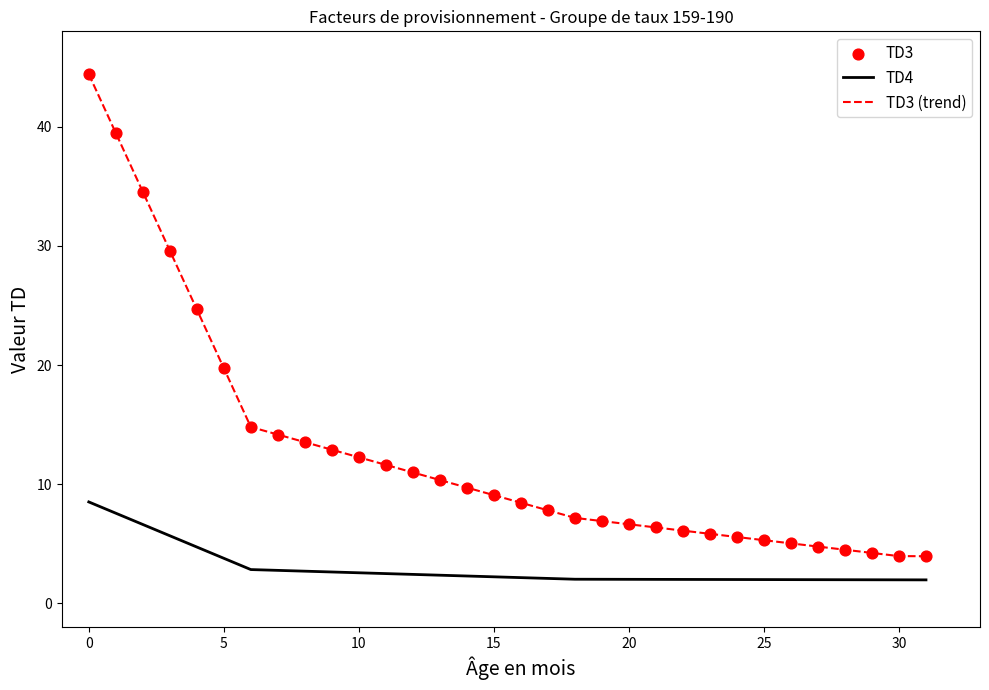

Which series has the largest total across all categories?

TD3 (trend)